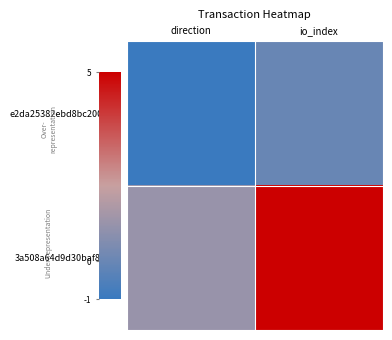

List the series in order of their overall mean, highest first.

3a508a64d9d30baf866f…, e2da25382ebd8bc20088…